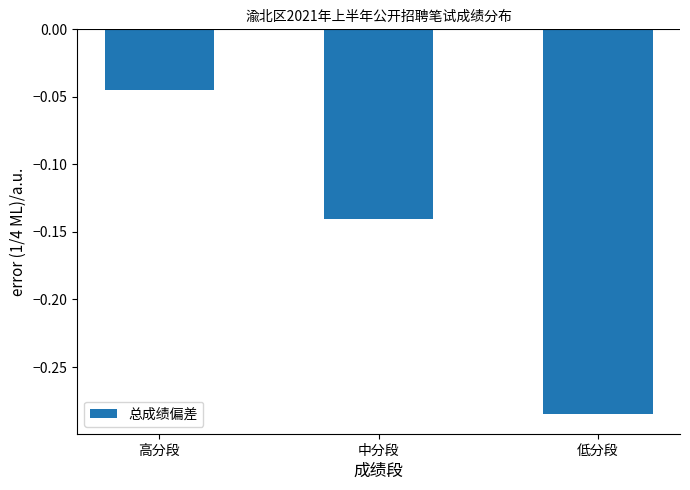

Rank the categories by value from highest to lowest.

高分段, 中分段, 低分段